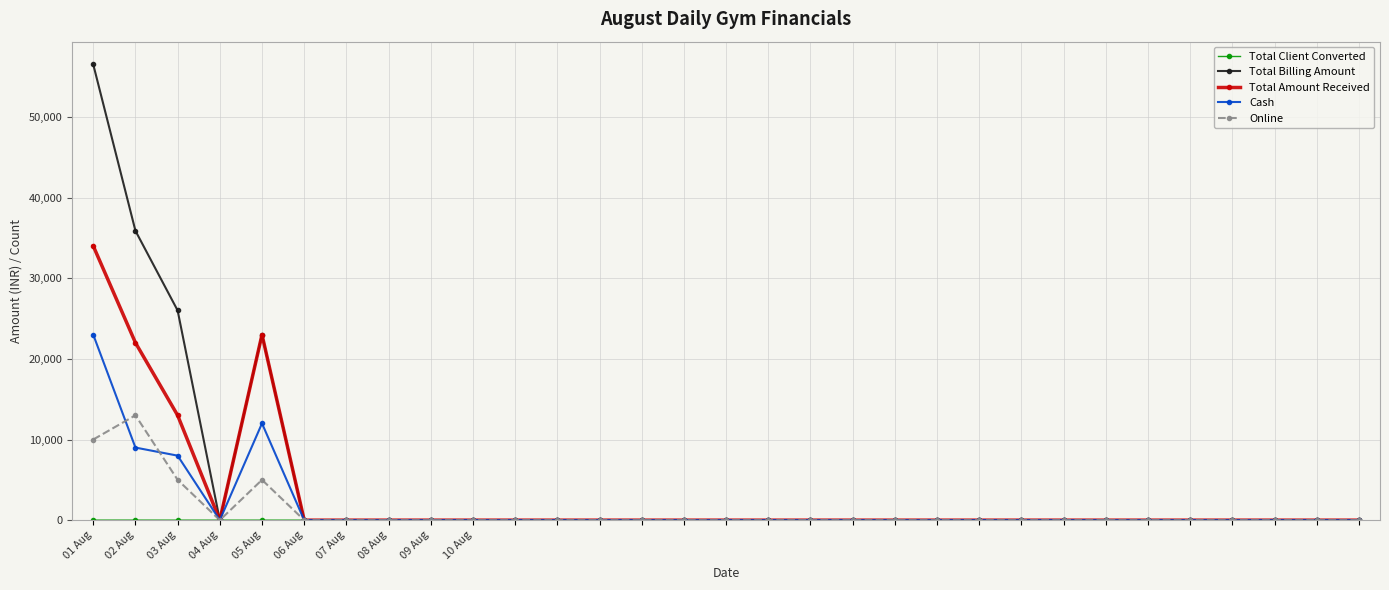

Which series has the widest spread of values?

Total Billing Amount